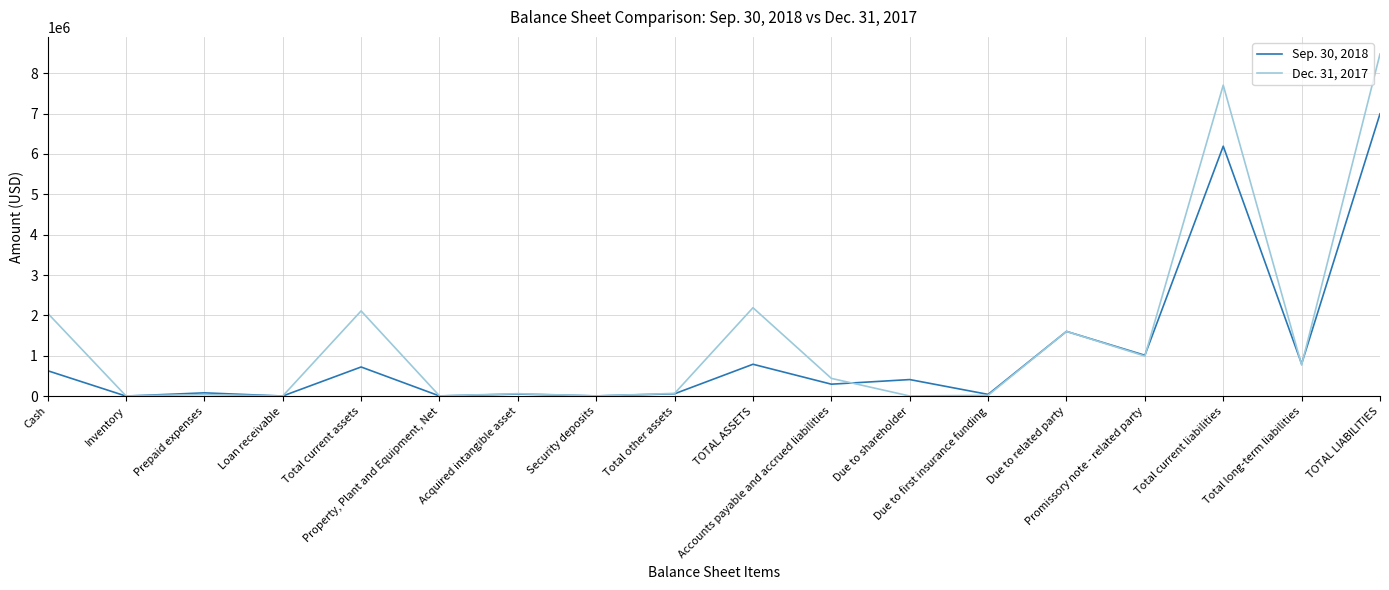

What is the maximum value shown in the chart?

8476643